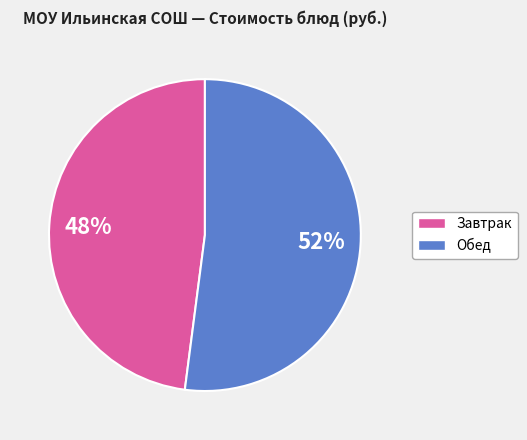

To the nearest percent, what is the difference between the largest and smallest slice percentages?

4%